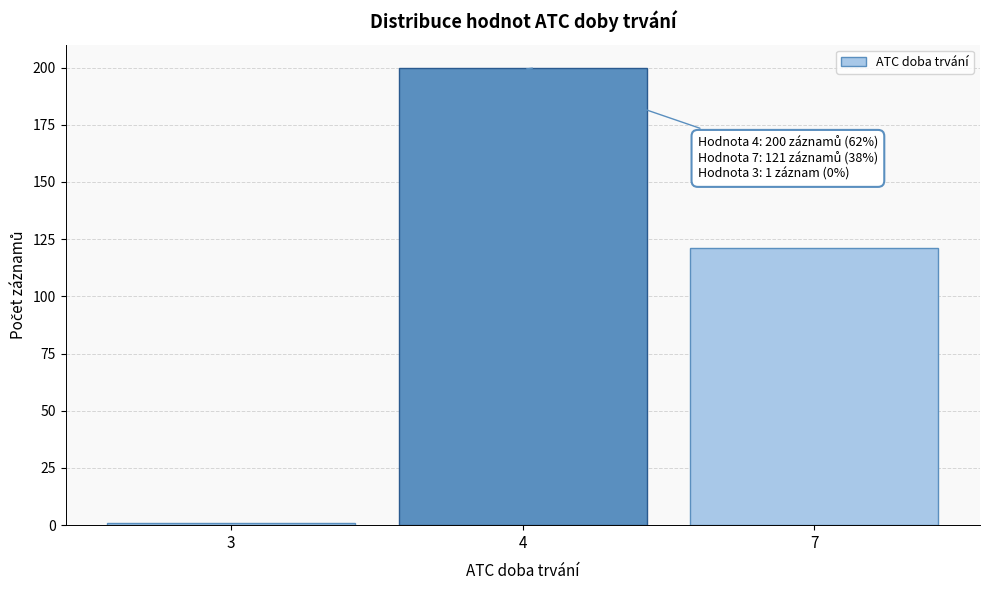

Reading right to left, extract all data points from this chart.

121	200	1